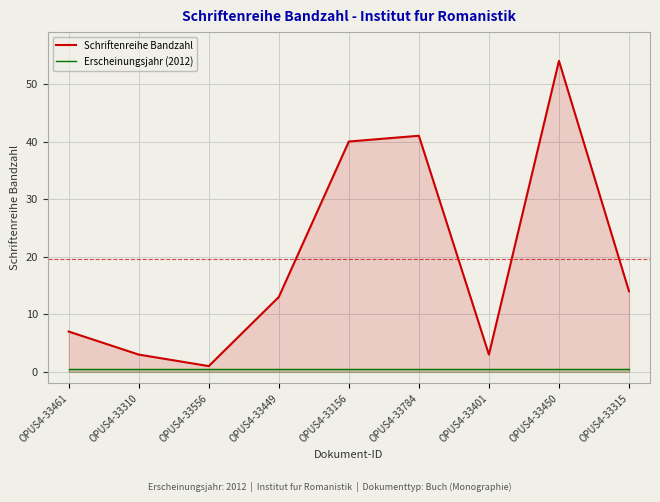

At which label does Erscheinungsjahr (2012) reach its minimum?

OPUS4-33461